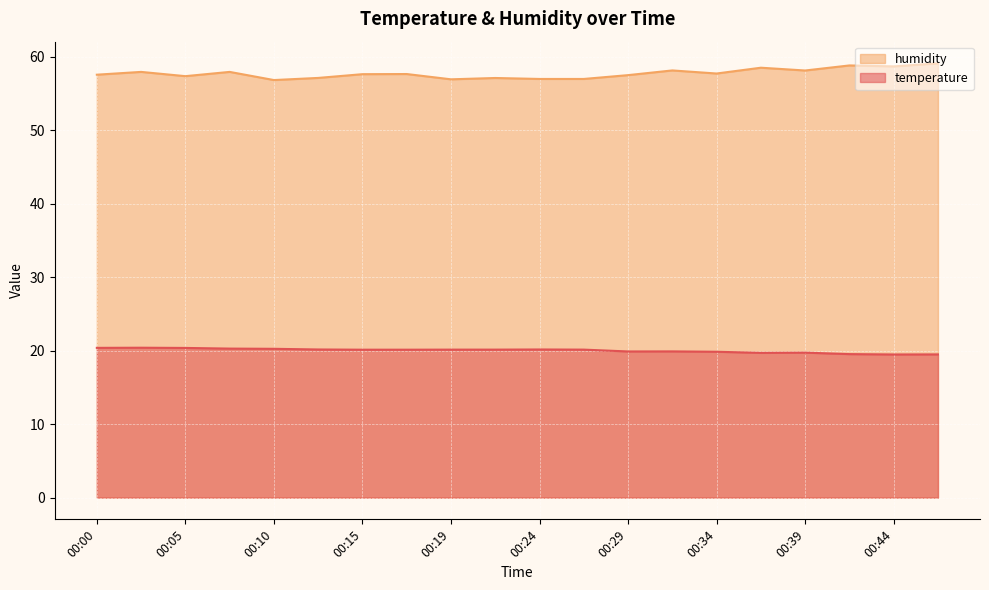

What is the difference between the maximum and minimum values in the humidity series?

2.3